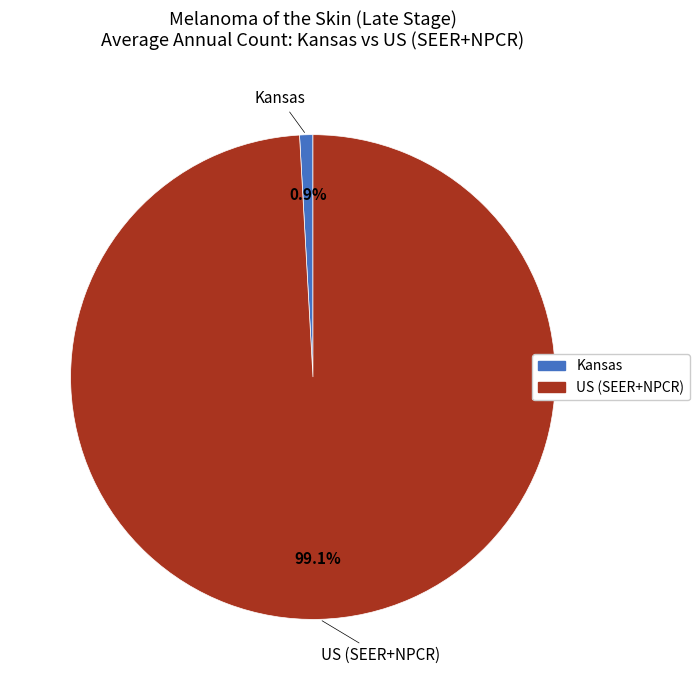

Rank the categories by value from lowest to highest.

Kansas, US (SEER+NPCR)